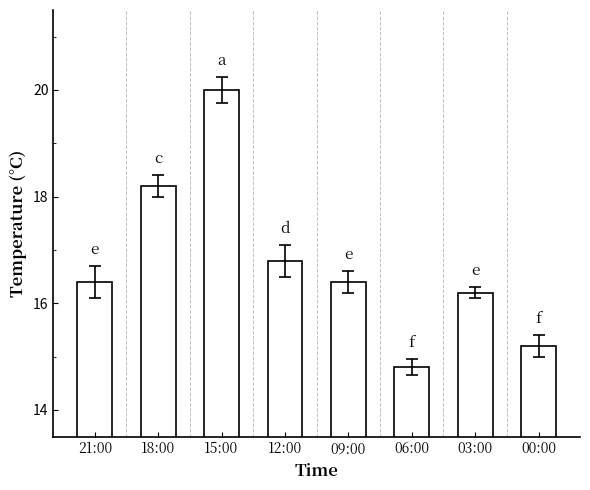

Reading right to left, transcribe all the data shown in this chart.

00:00=15.2	03:00=16.2	06:00=14.8	09:00=16.4	12:00=16.8	15:00=20.0	18:00=18.2	21:00=16.4